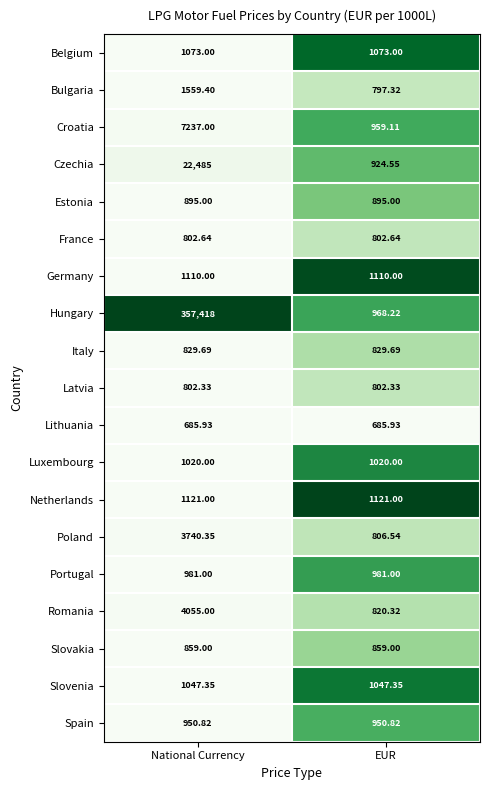

What is the greatest value displayed?

357418.0